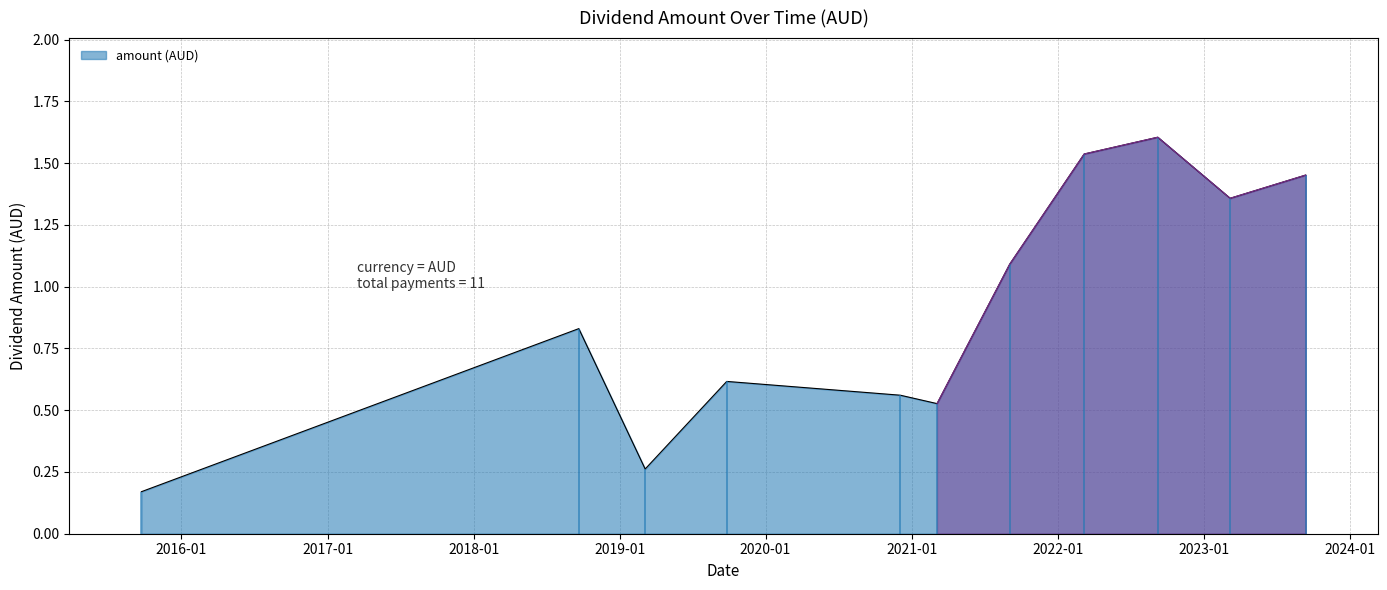

What is the difference between the maximum and minimum values?

1.4